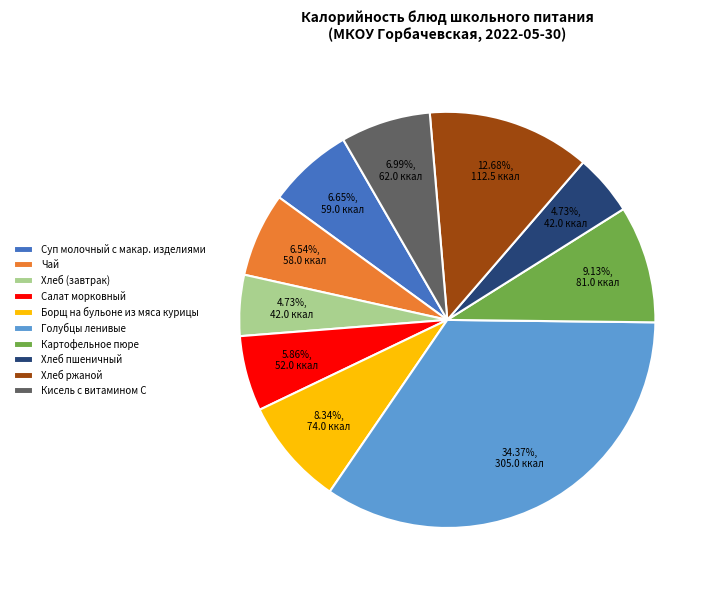

To the nearest percent, what is the average slice percentage?

10%